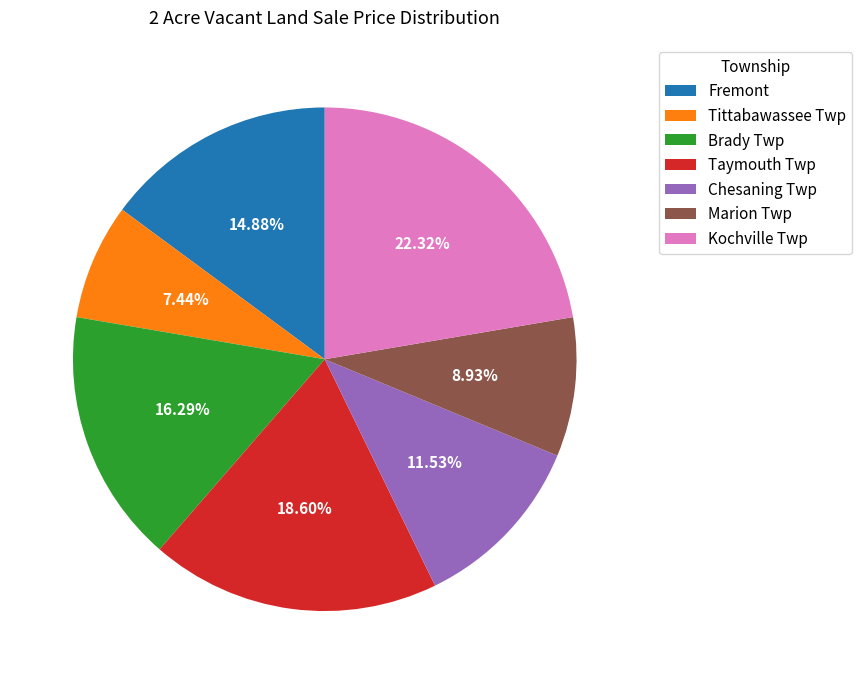

Is it true that Fremont is 6% of the pie?

False